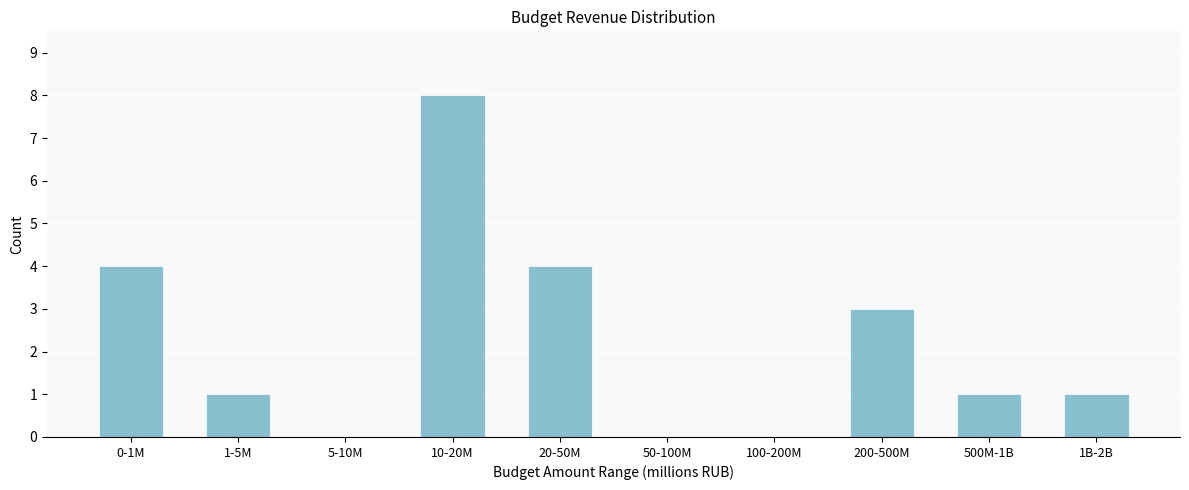

Reading right to left, list all the values displayed in this chart.

1B-2B=1	500M-1B=1	200-500M=3	100-200M=0	50-100M=0	20-50M=4	10-20M=8	5-10M=0	1-5M=1	0-1M=4